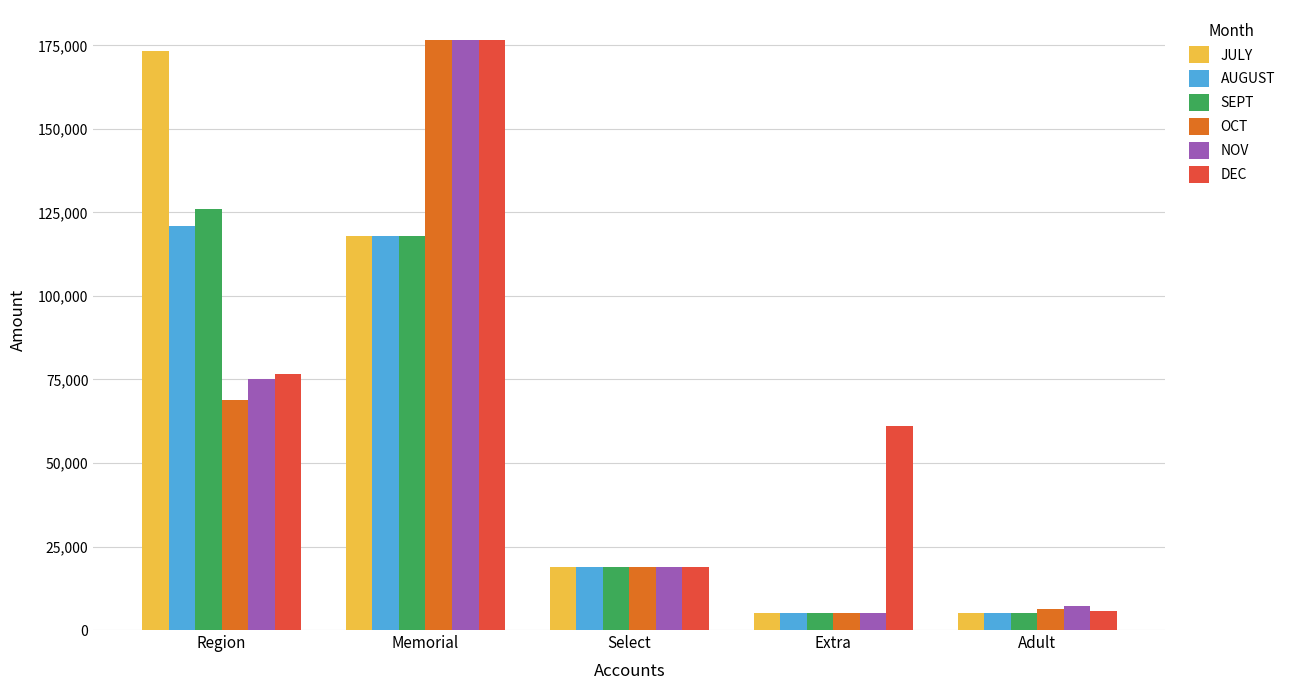

Is the value of JULY at Memorial greater than the value of AUGUST at Adult?

Yes